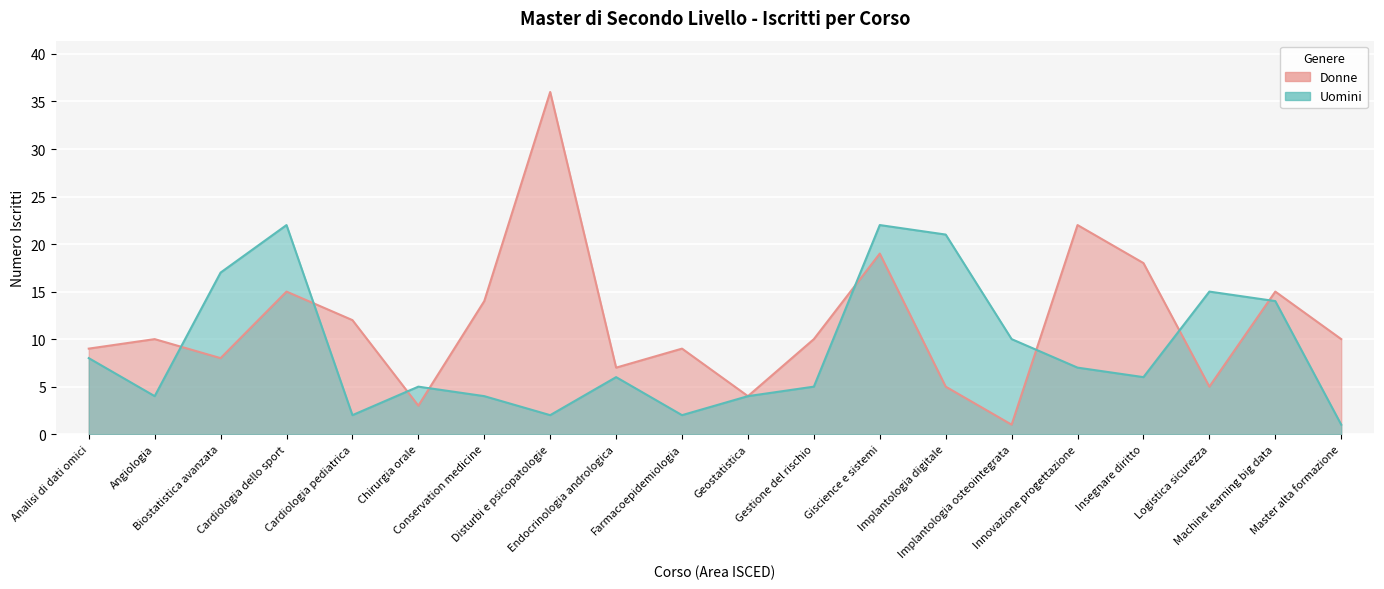

What is the label of the 5th point from the right?

Innovazione progettazione